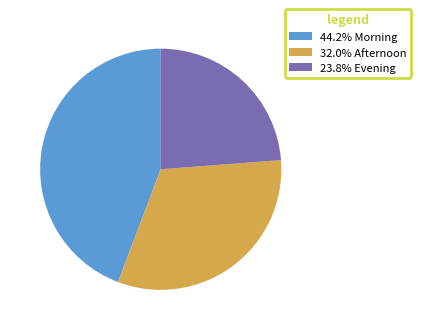

Approximately how many times larger is the value at 23.8% Evening compared to 44.2% Morning?

0.5